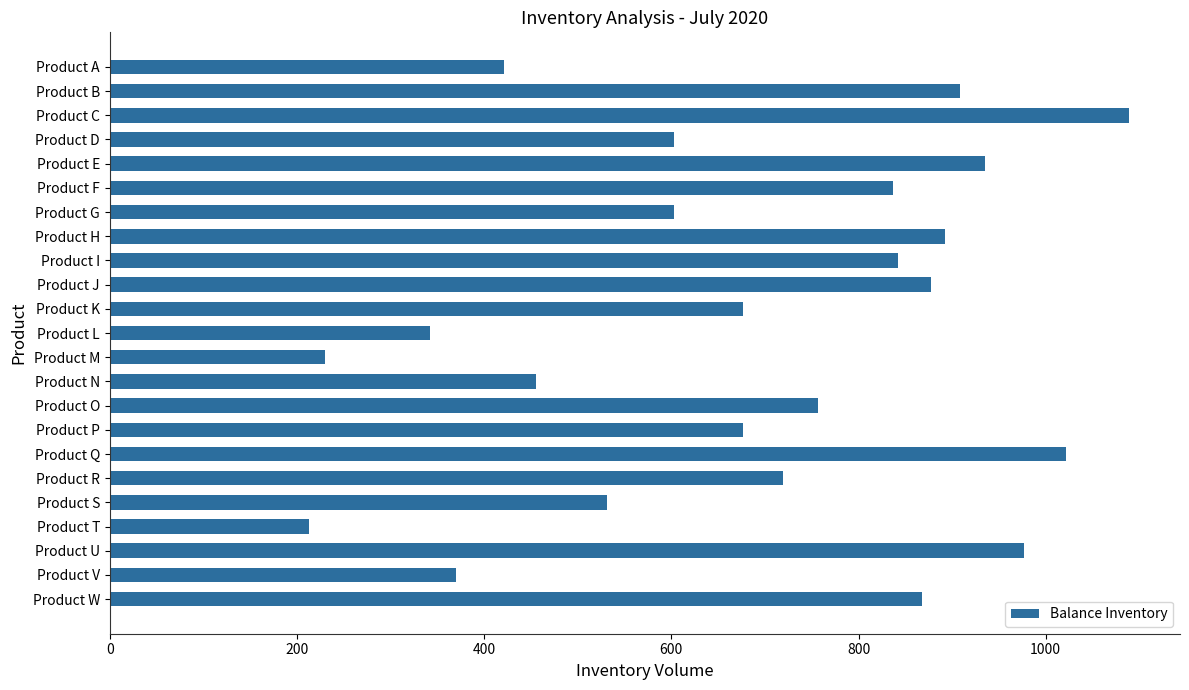

How many values are below 719?

11